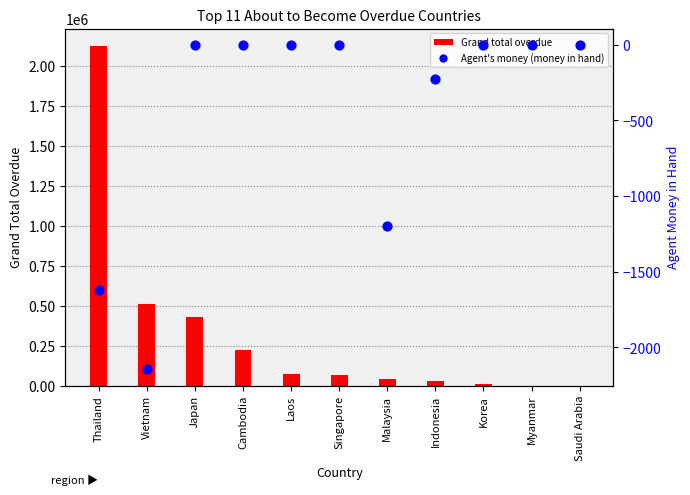

Which series reaches the maximum Y coordinate?

Grand total overdue